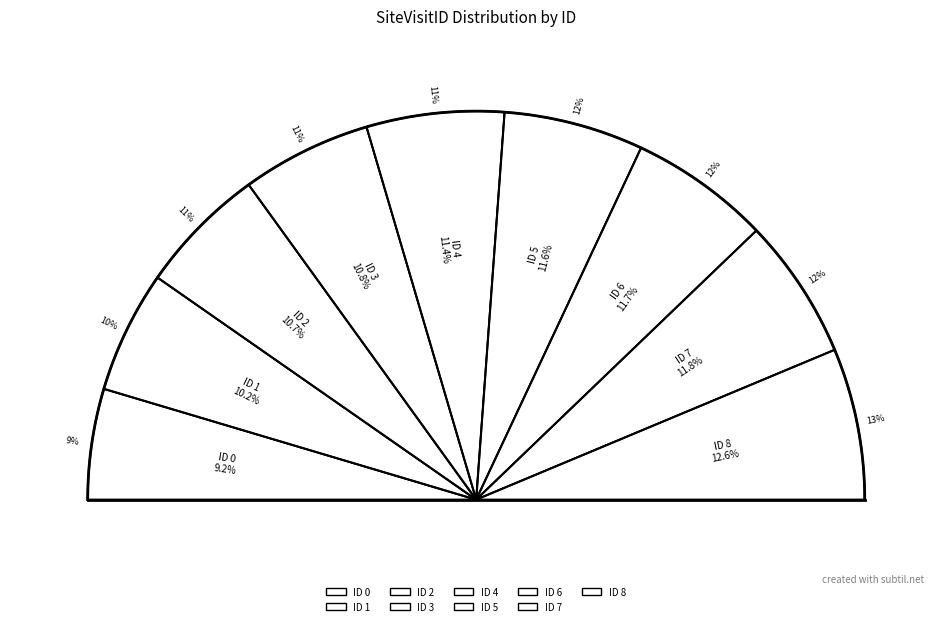

To the nearest percent, what percentage of the pie is 0?

9%